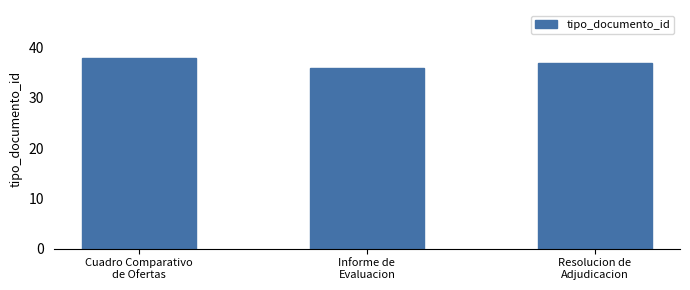

What is the change in value from Cuadro Comparativo
de Ofertas to Resolucion de
Adjudicacion?

-1